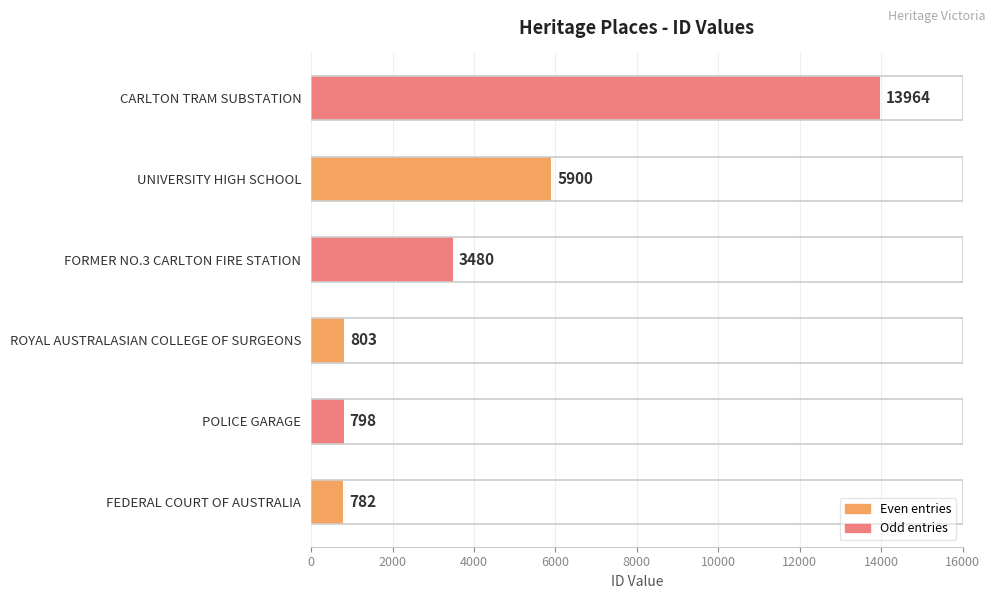

Reading bottom to top, what are all the values shown in this chart?

782	798	803	3480	5900	13964